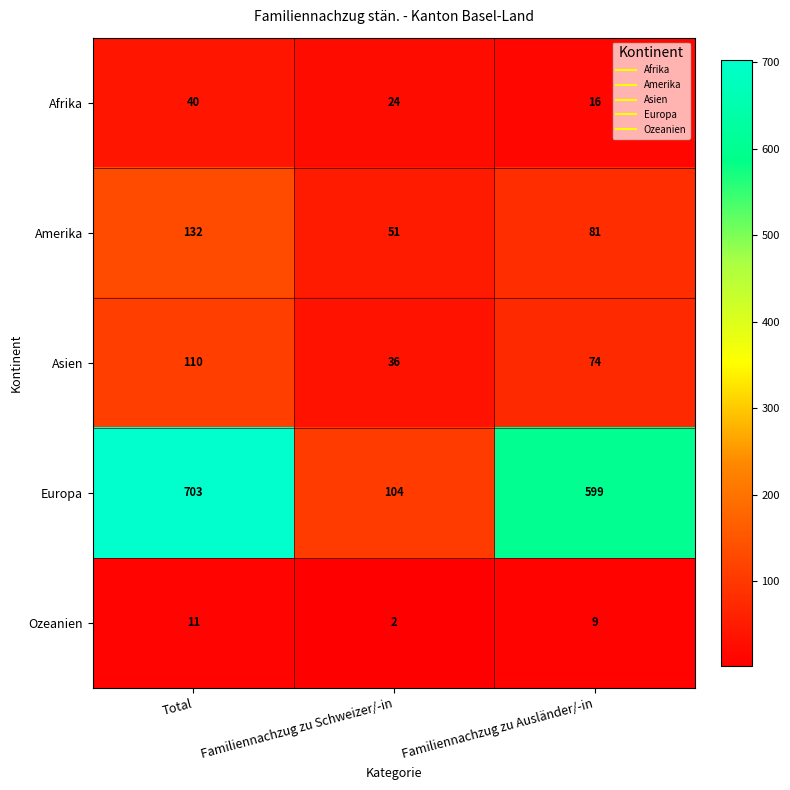

Which series has the largest total across all categories?

Europa